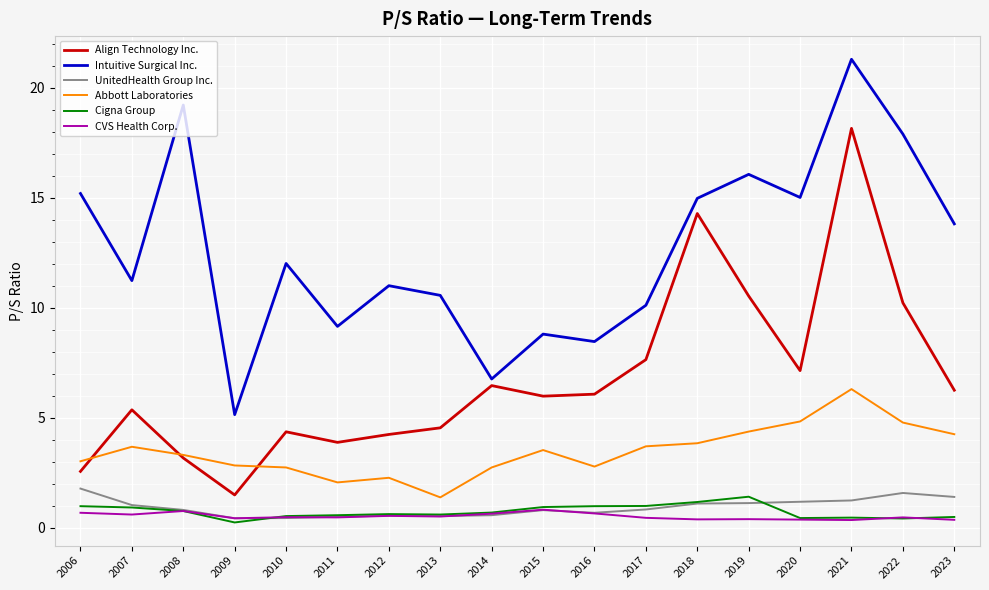

What is the greatest value displayed?

21.3